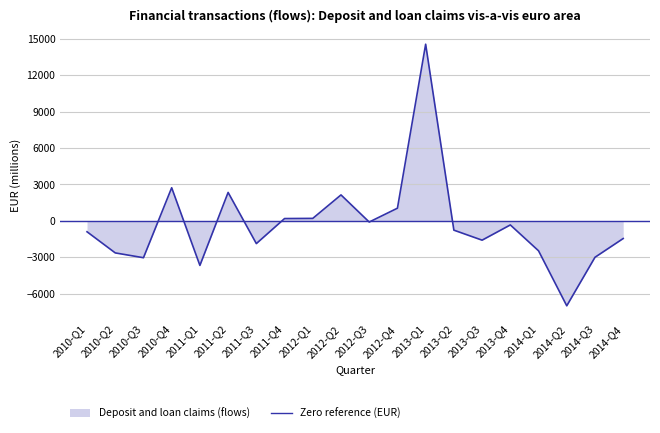

What is the value of the 12th point from the left?

1044